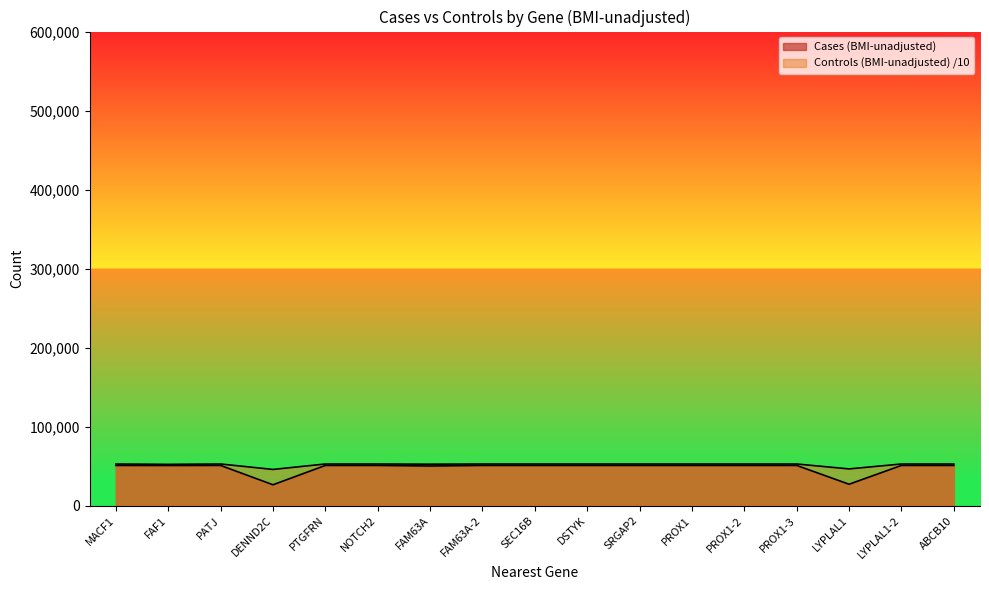

The Controls (BMI-unadjusted) series shows 35000.0 at ABCB10. True or false?

False